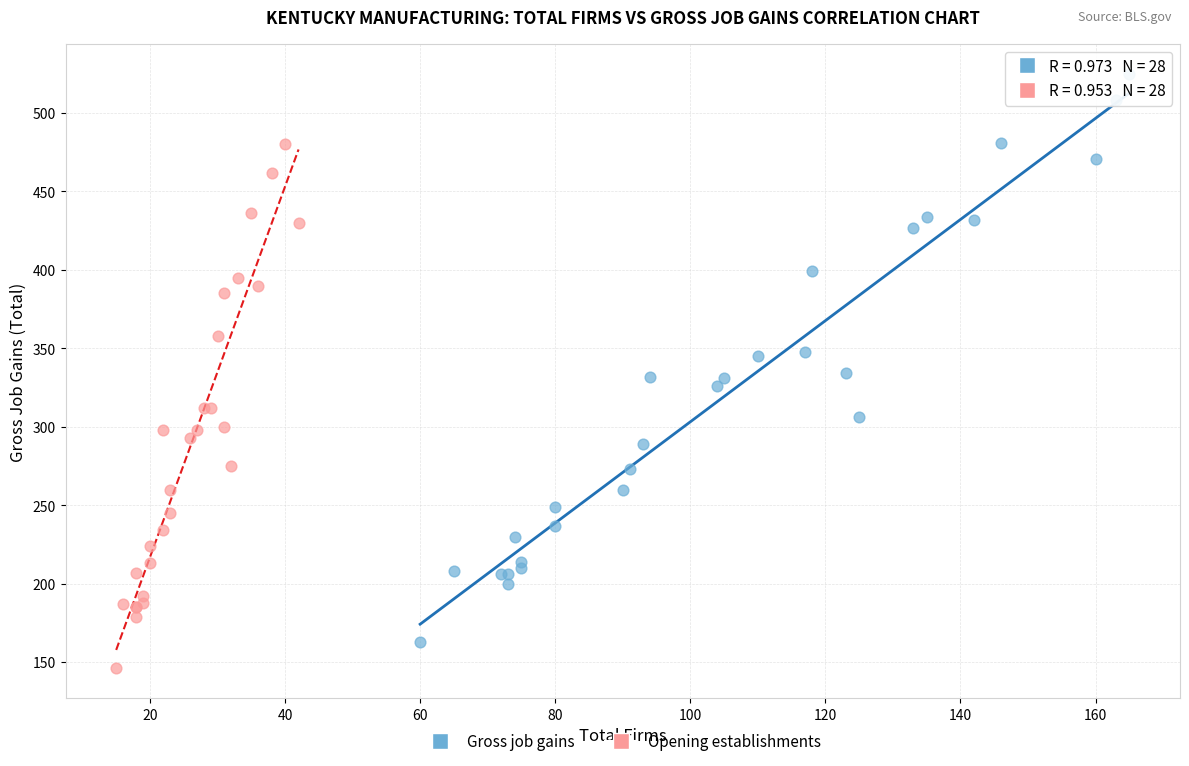

What are all the series names shown in the legend?

Gross job gains, Opening establishments